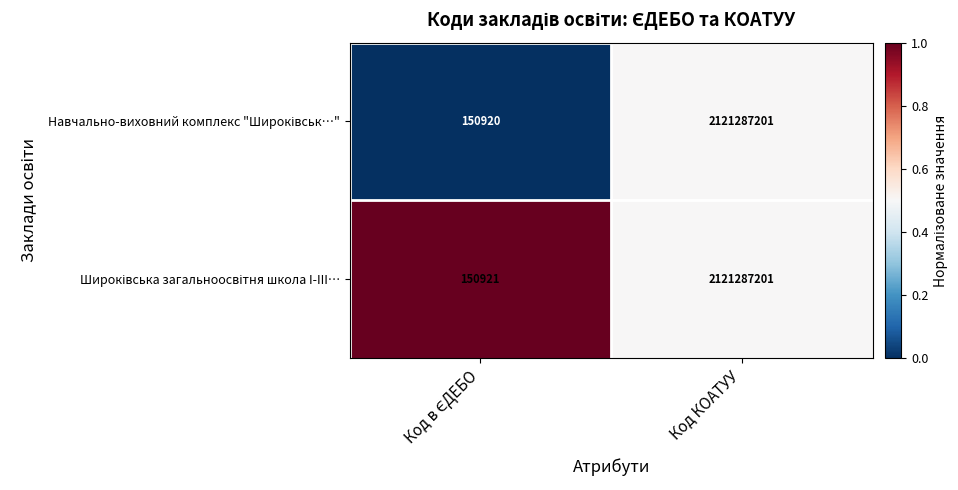

What is the greatest value displayed?

2121287201